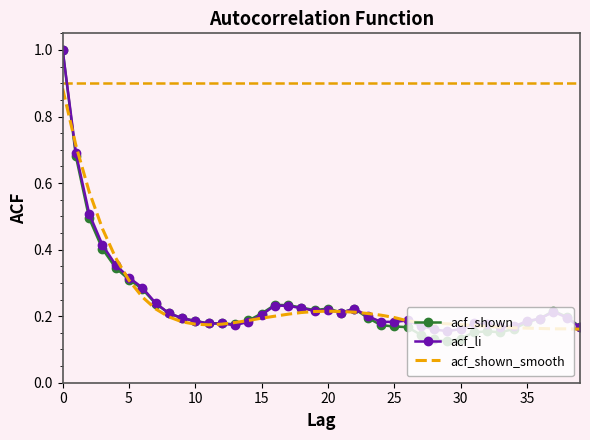

Which series has the widest spread of values?

acf_shown